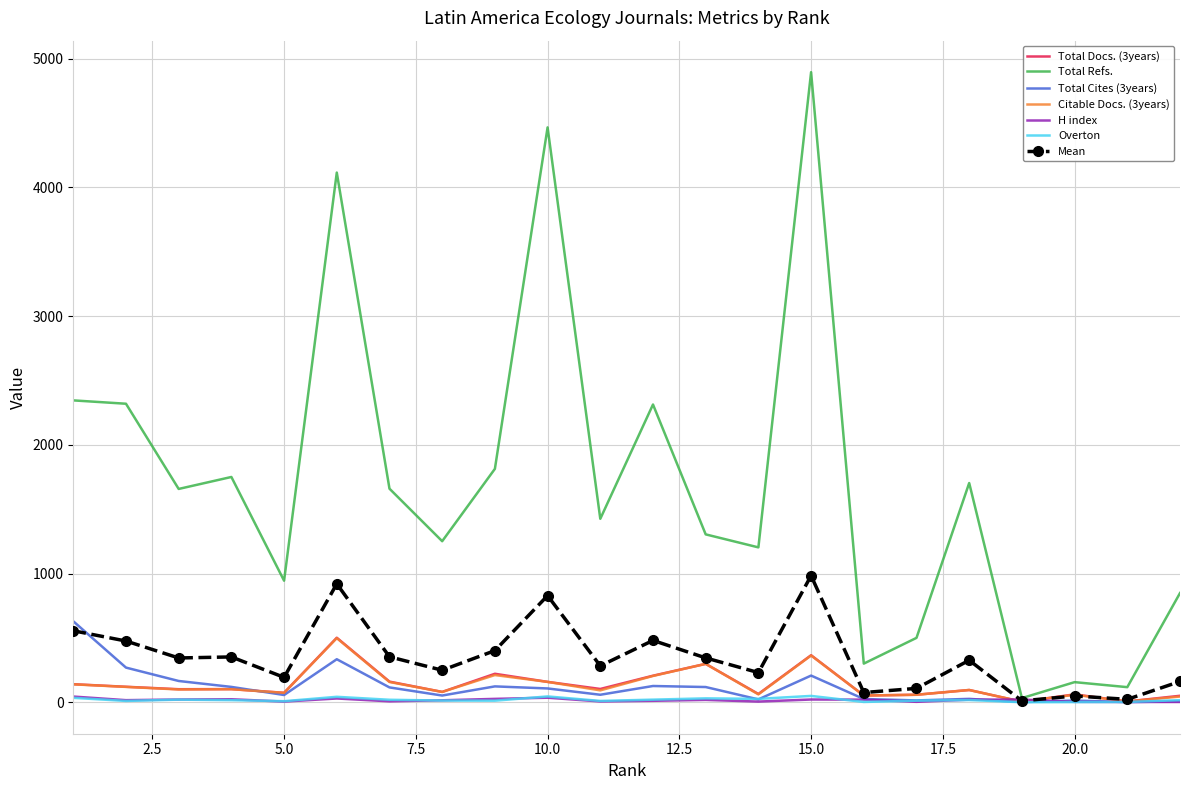

Which series has the widest spread of values?

Total Refs.